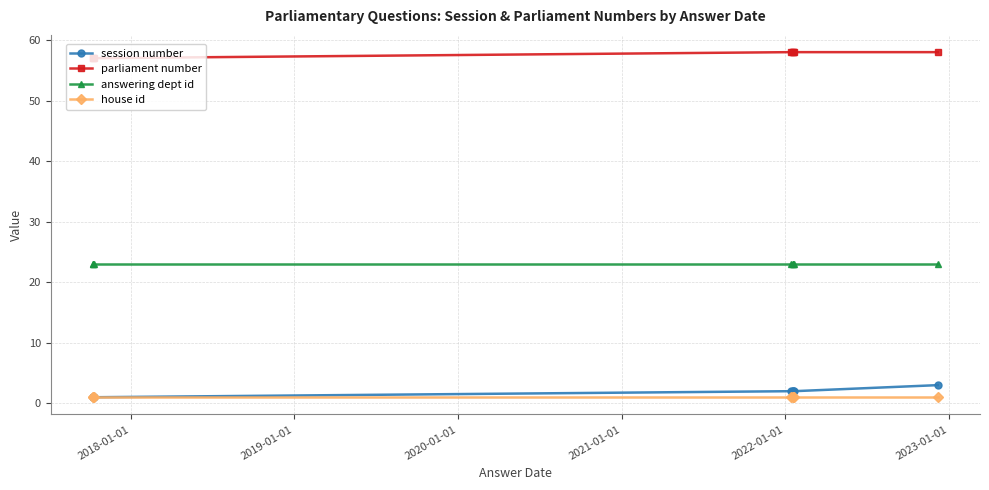

True or false: parliament number and house id cross at least once.

False